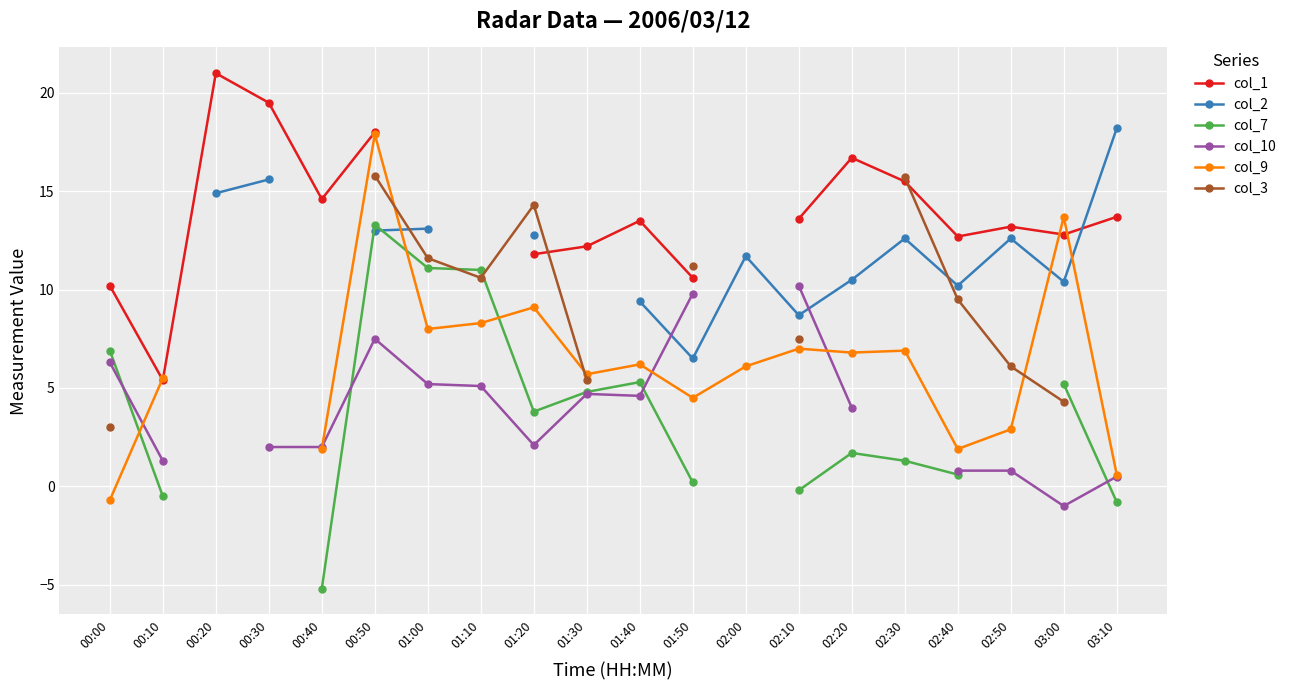

At which category does col_2 reach its first local valley?

01:50